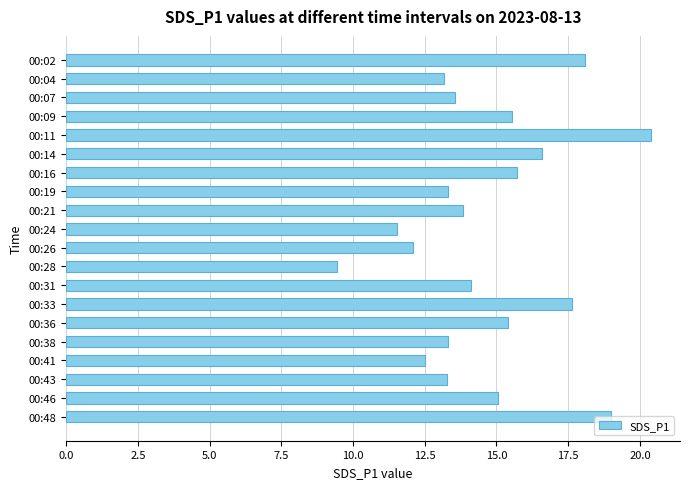

The chart shows a value of 20.4 at 00:11. True or false?

True